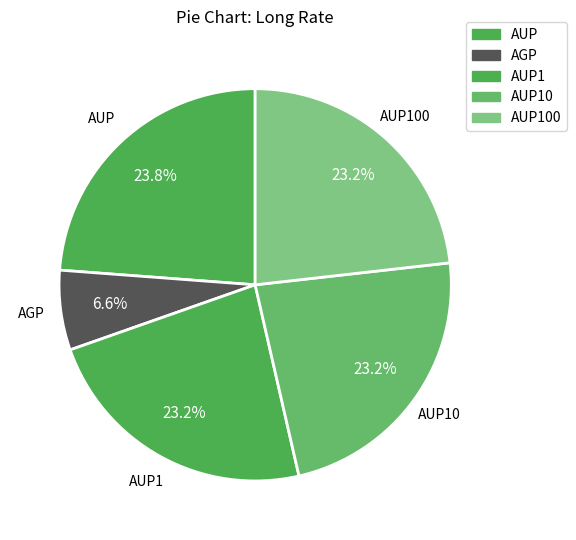

How many slices are in this pie chart?

5